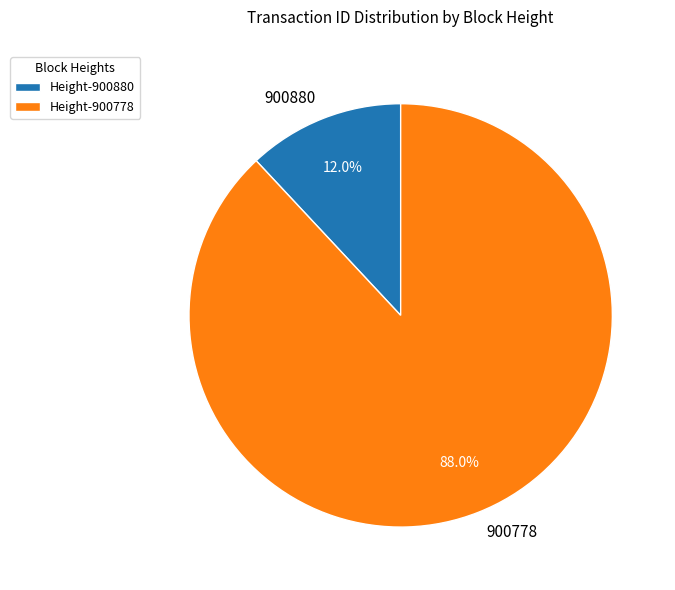

Is there any slice that represents more than half of the pie?

Yes